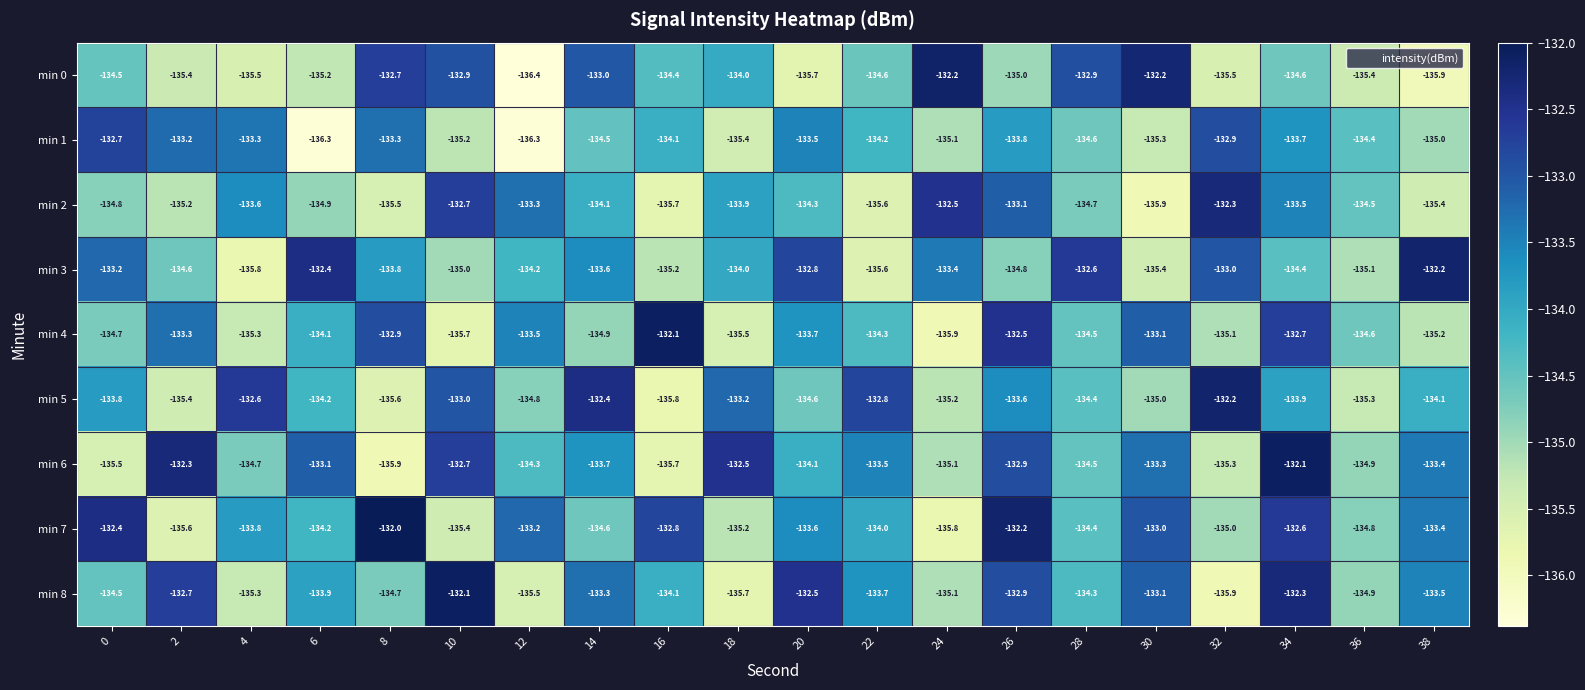

Where is min 0 nearest to the value -134?

18